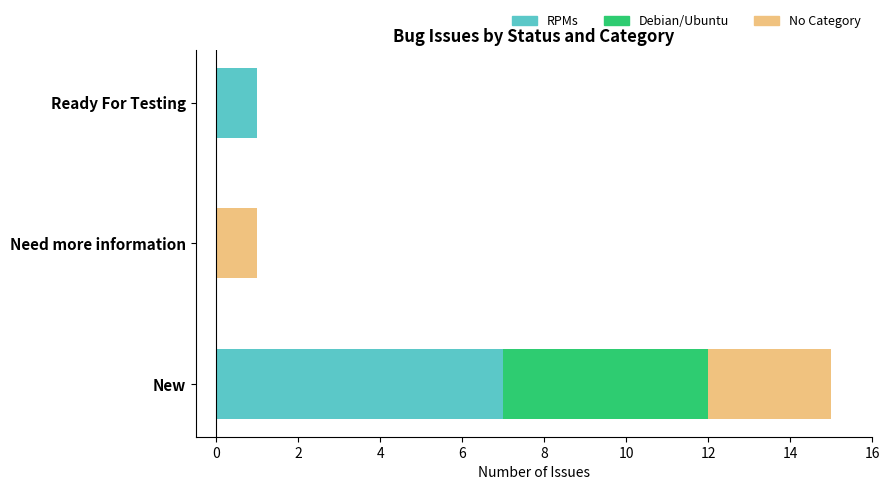

At which category is the sum across all series the highest?

New